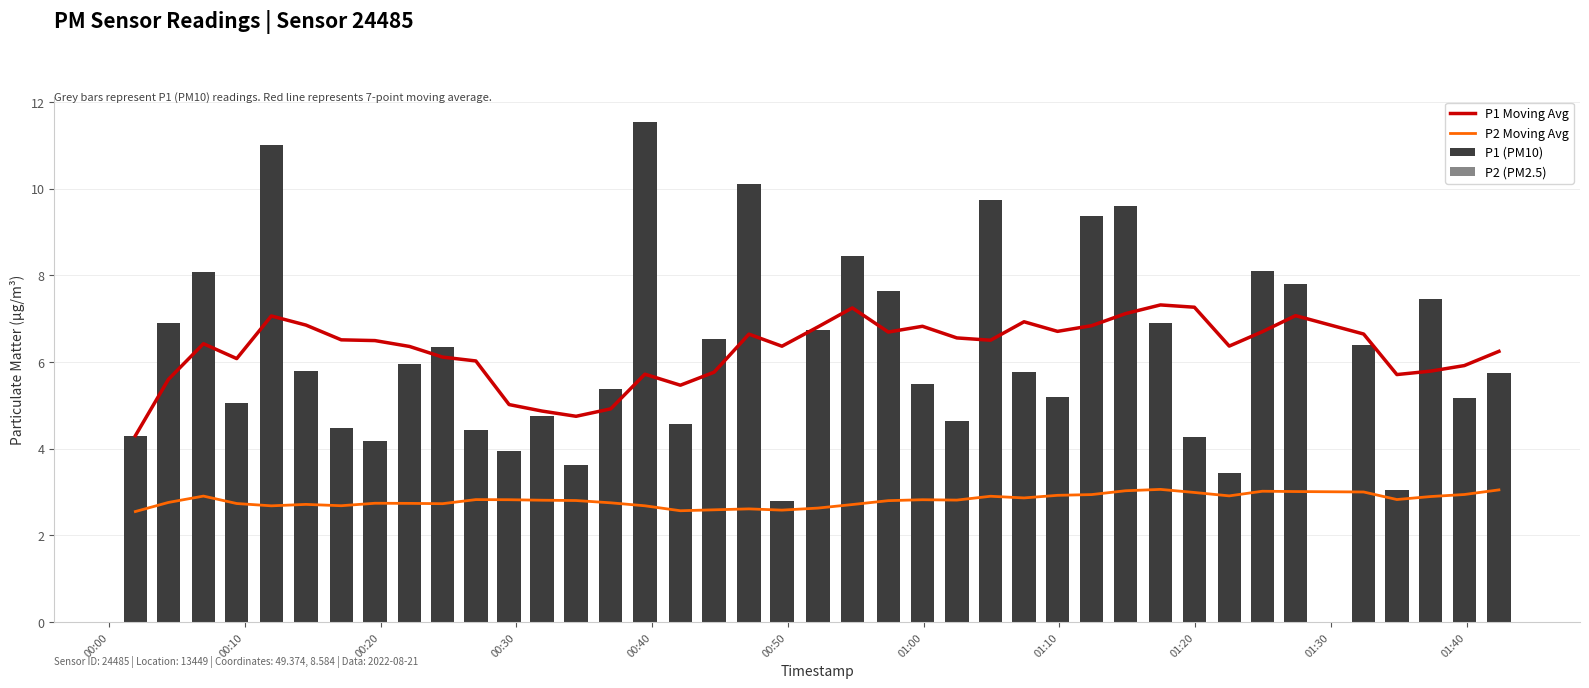

True or false: P2 Moving Avg has a value of 4.8 at 36.

False